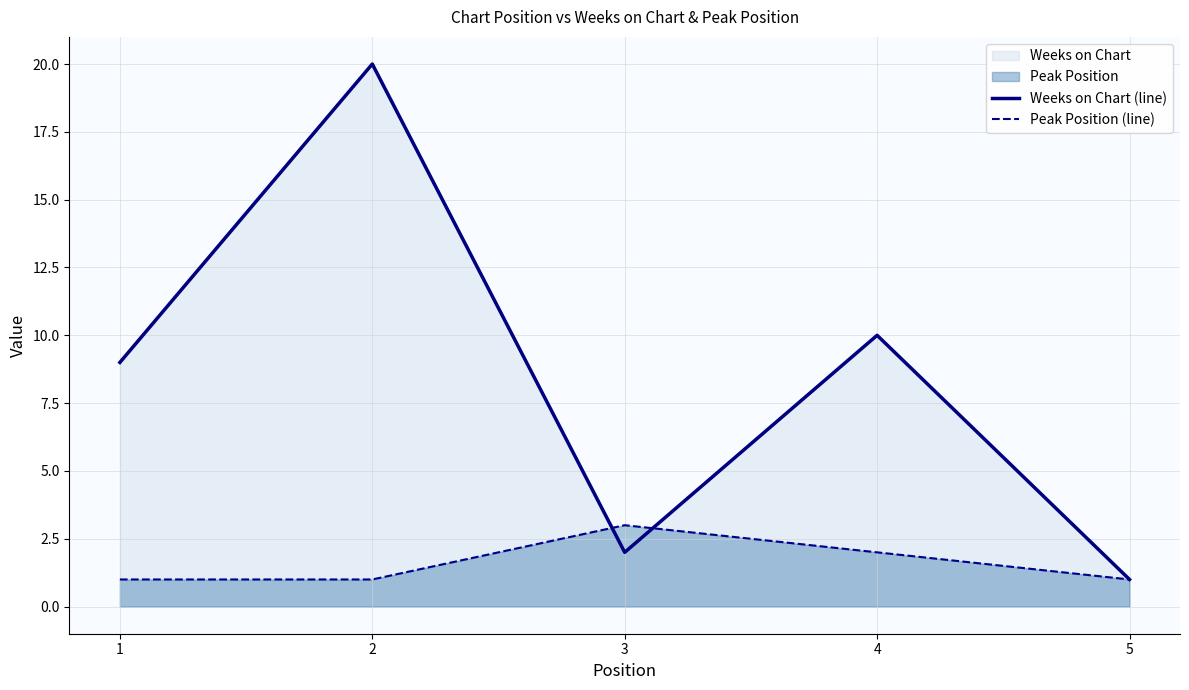

At 3, list the series in order from smallest to largest.

Weeks on Chart (line), Peak Position (line)